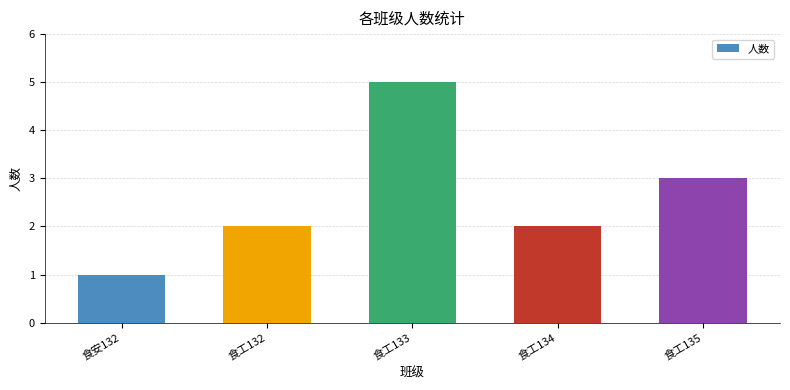

Approximately how many times larger is the value at 食安132 compared to 食工132?

0.5